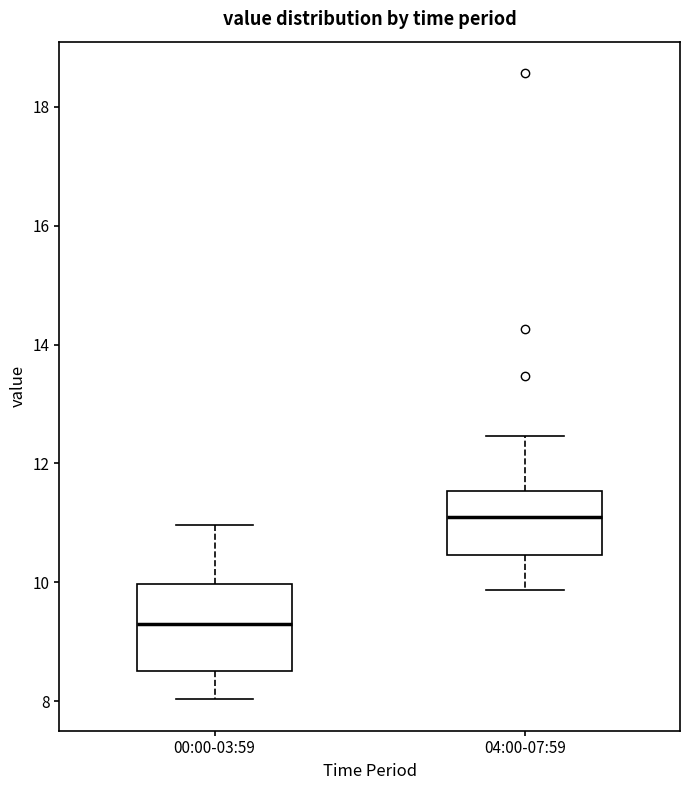

Where does the lower whisker of the box for 04:00-07:59 end on the y-axis? The values are not printed on the chart, so give them approximately, as read against the axis.

9.8